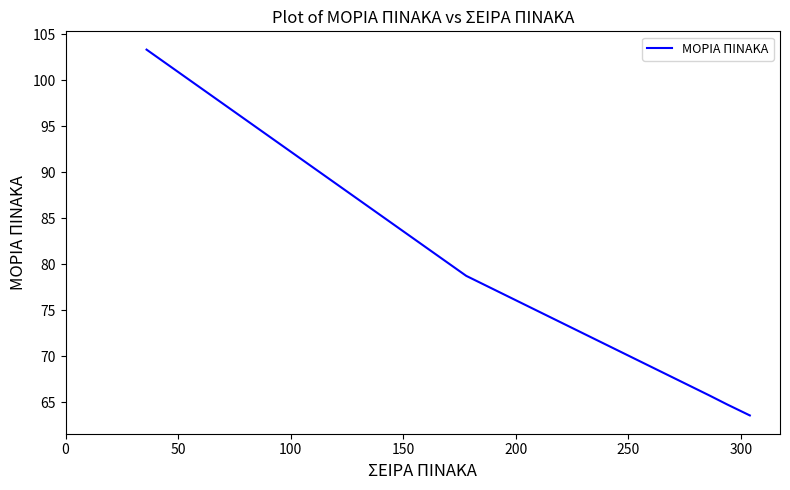

What is the average value?

75.2